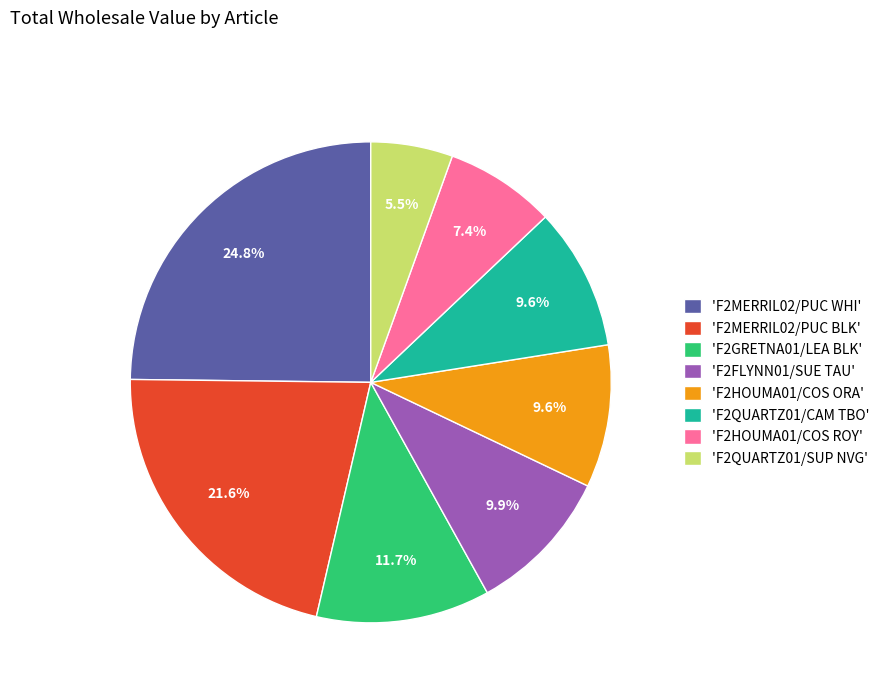

Does 'F2MERRIL02/PUC BLK' account for over 50% of the chart?

No